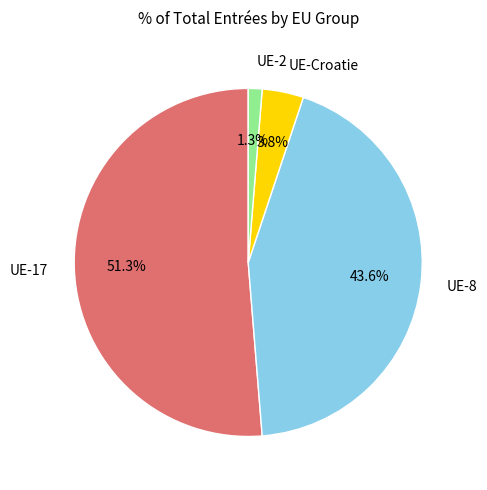

How much of the chart is everything except UE-Croatie?

96.2%